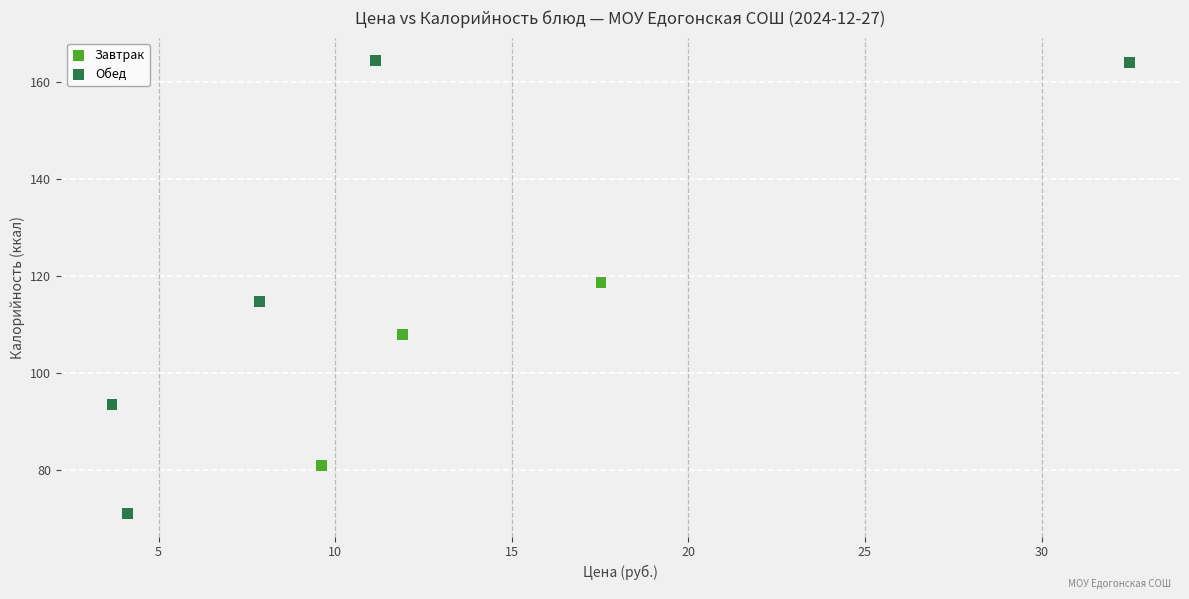

Which series has the largest Y range (max minus min)?

Обед